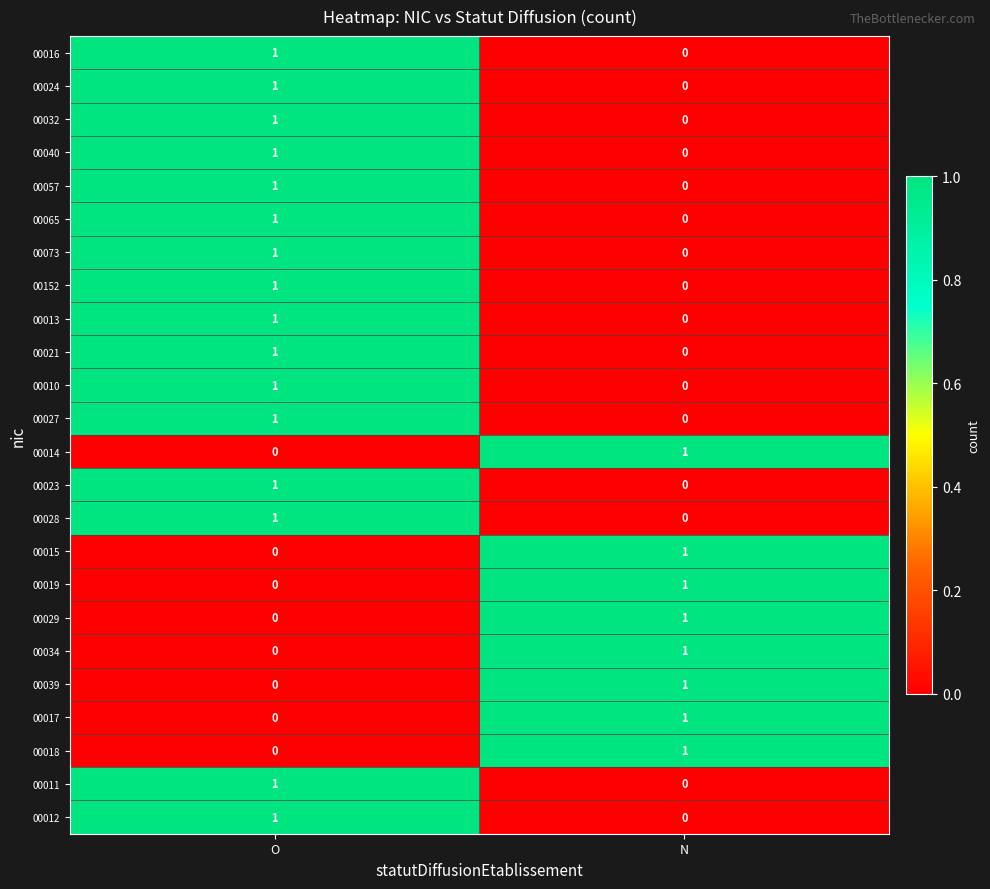

List the labels in order of 00014 value, largest first.

N, O